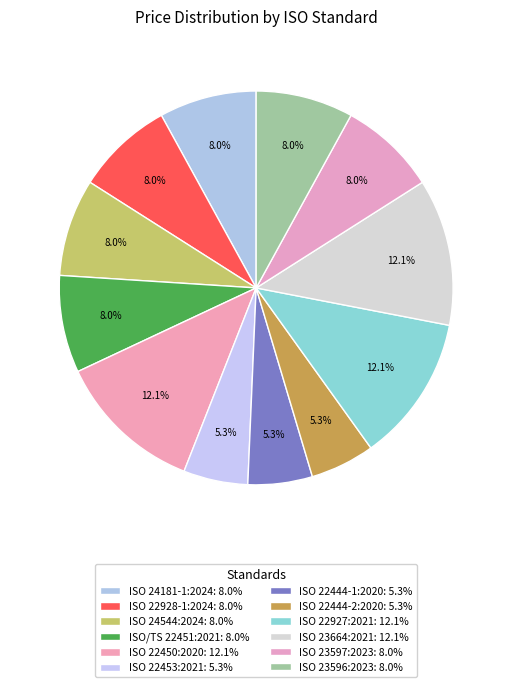

Is ISO 23597:2023 the majority of the pie?

No